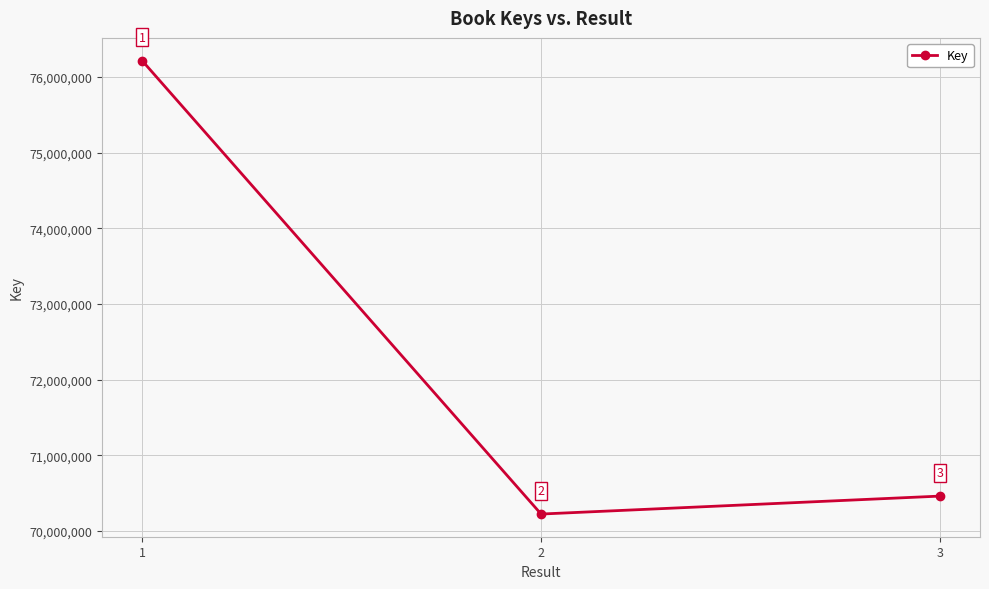

What is the difference between the maximum and minimum values?

5989424